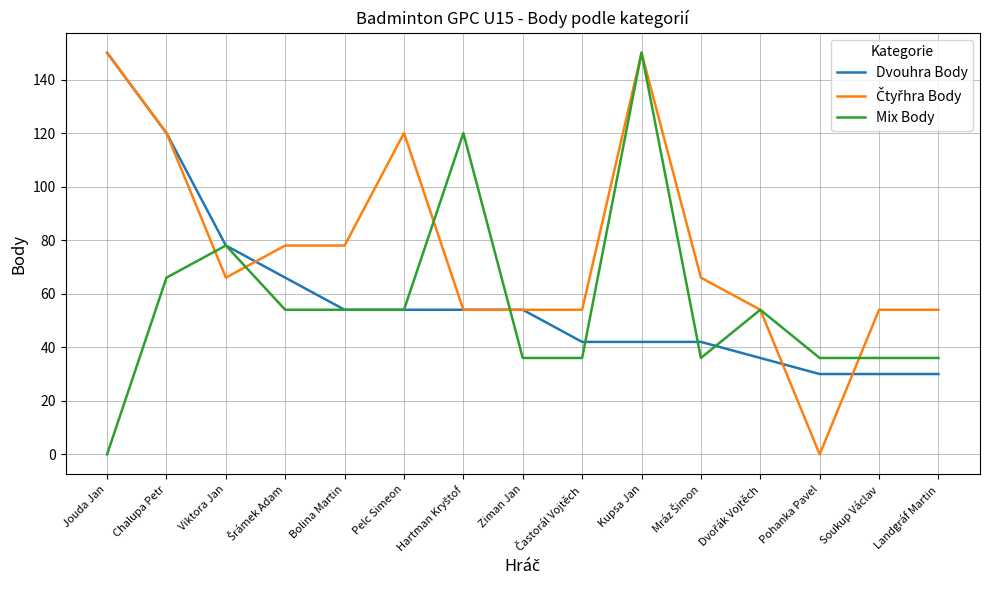

What is the greatest value displayed?

150